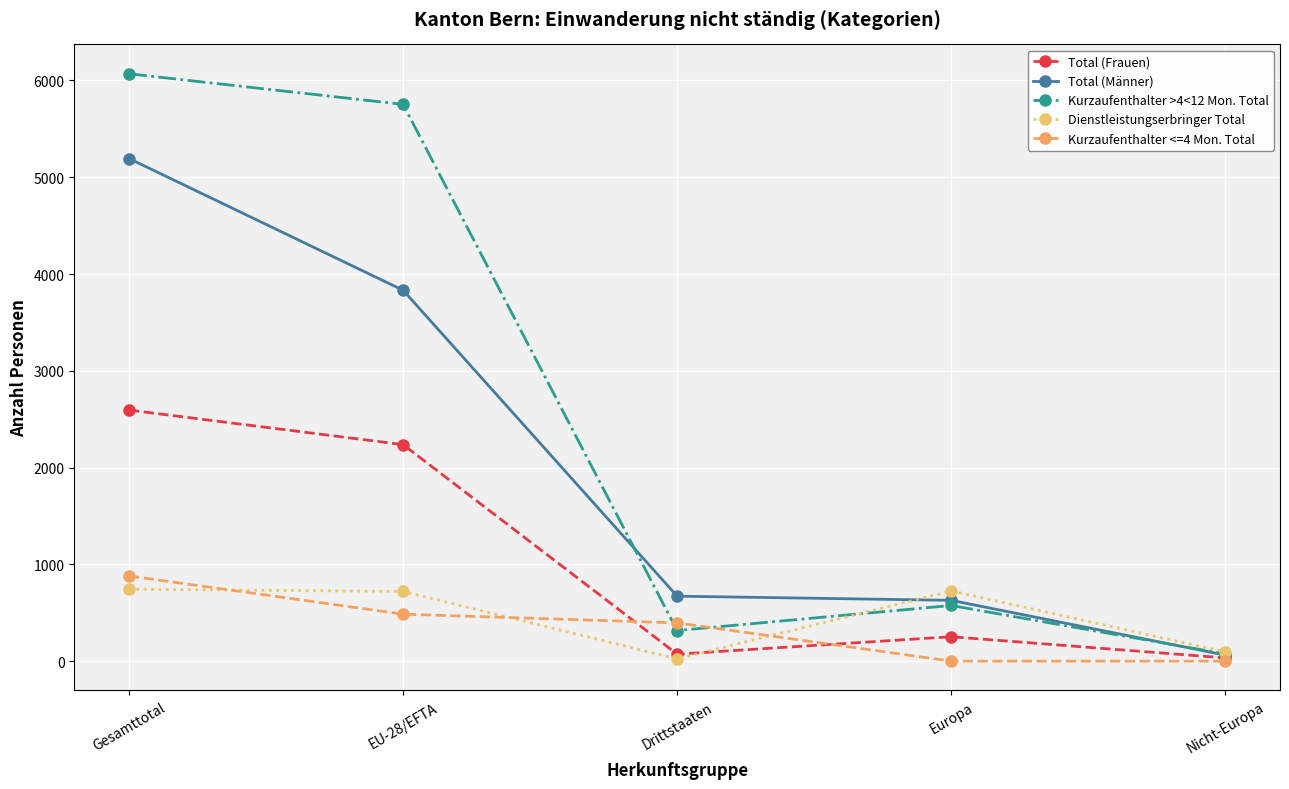

What is the difference between the maximum and minimum values in the Total (Männer) series?

5131